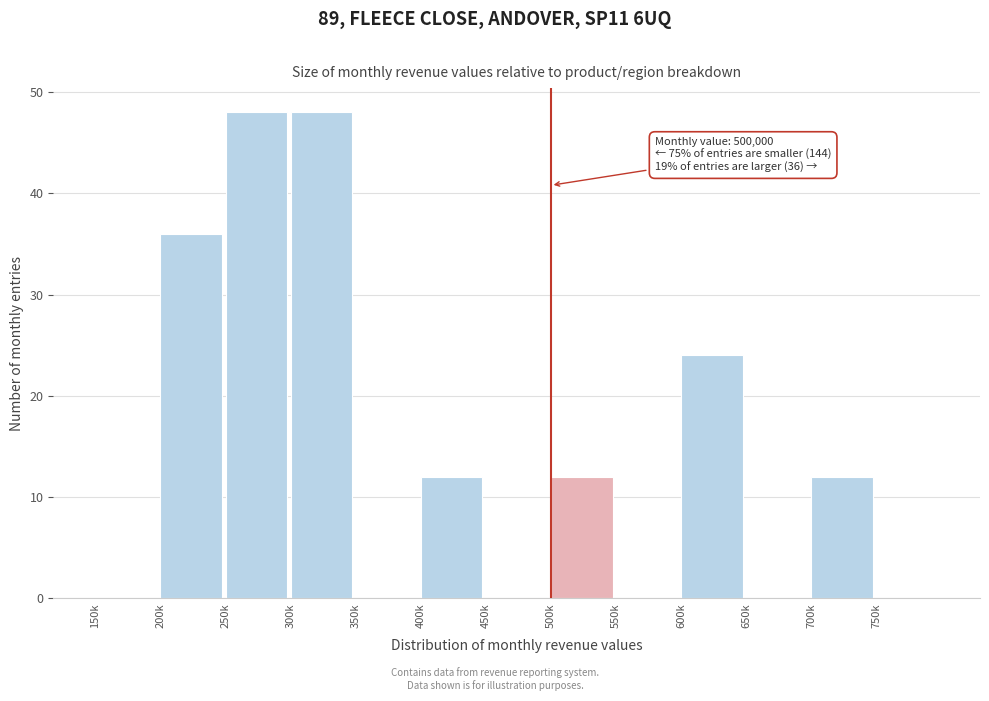

Reading right to left, extract all data points from this chart.

750k=0	700k=12	650k=0	600k=24	550k=0	500k=12	450k=0	400k=12	350k=0	300k=48	250k=48	200k=36	150k=0